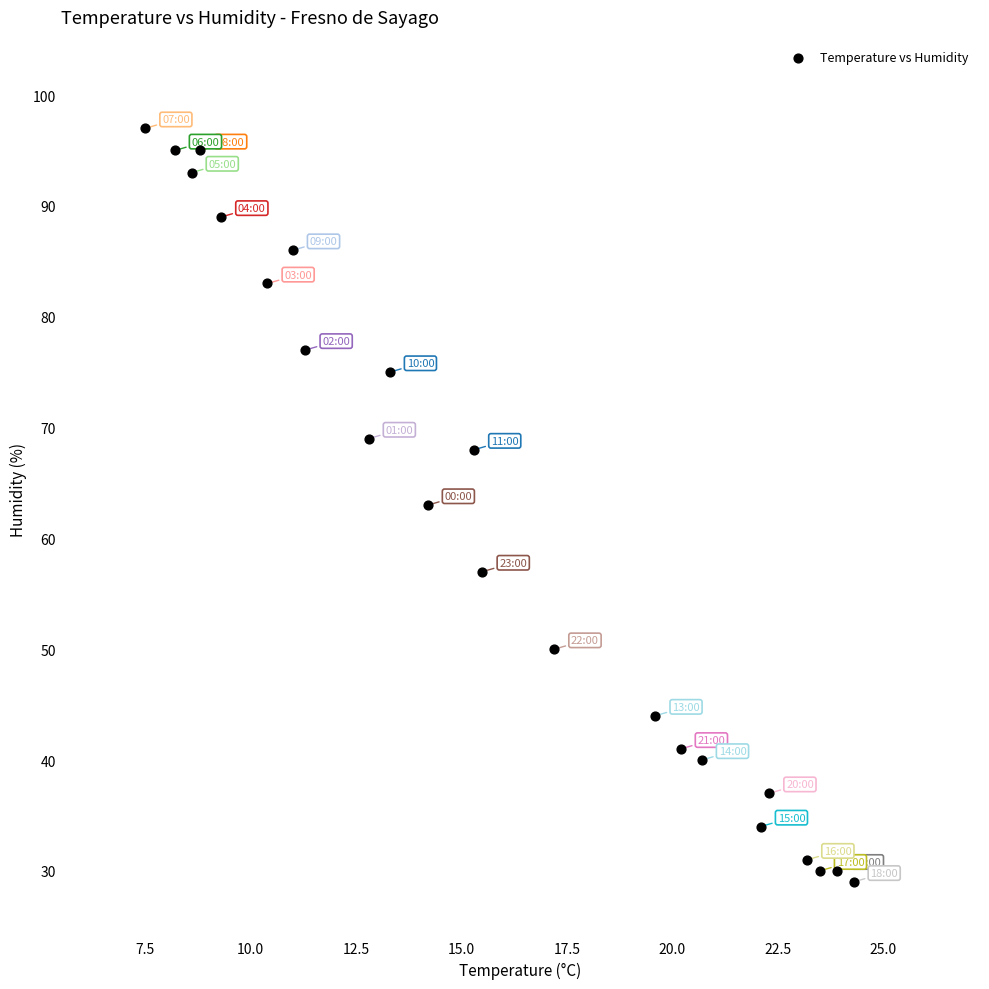

What is the range of Y values (max minus min)?

68